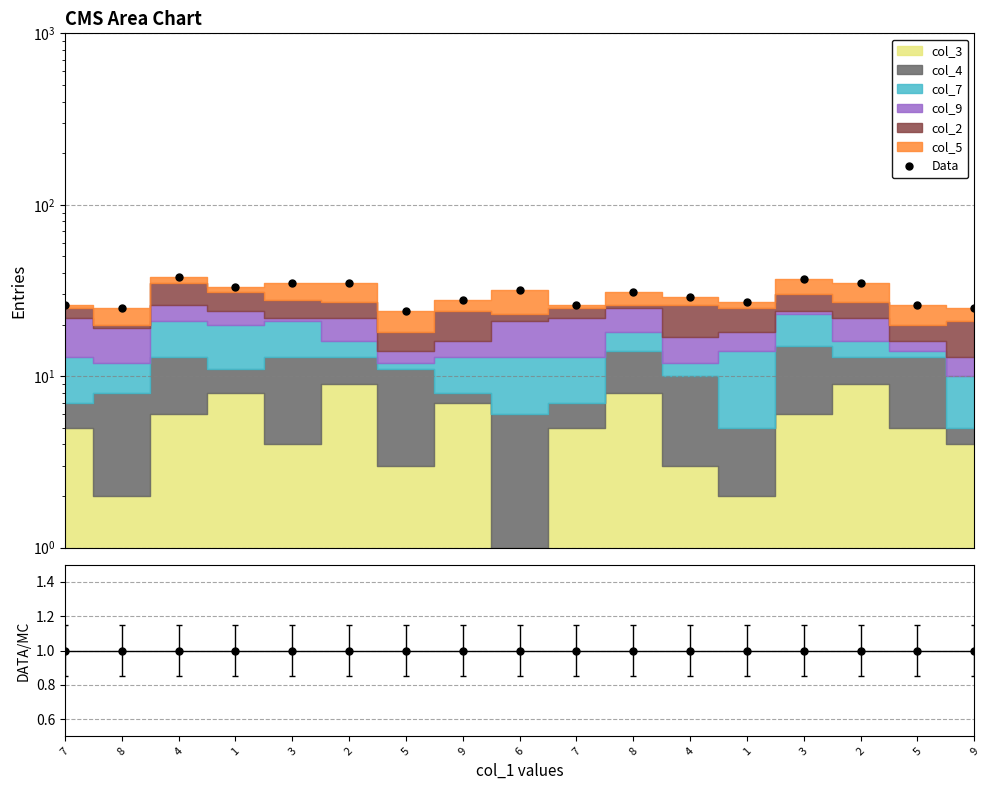

What value does the data have at 7, to the nearest 5?

25